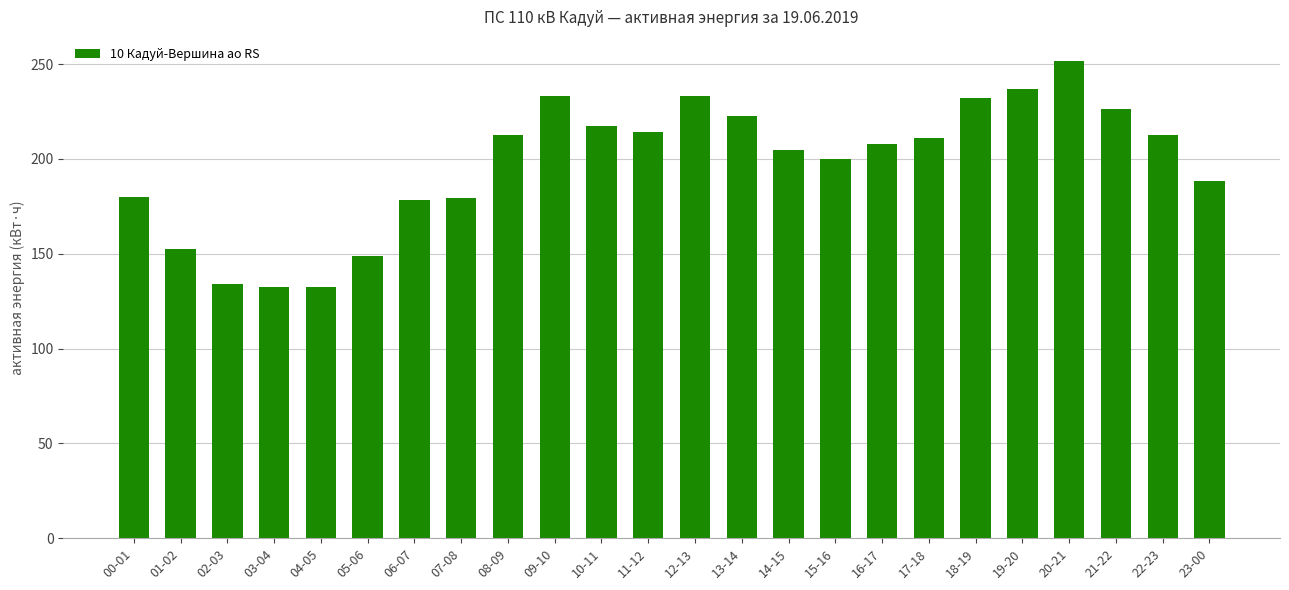

The value at 07-08 is 179.6. True or false?

True